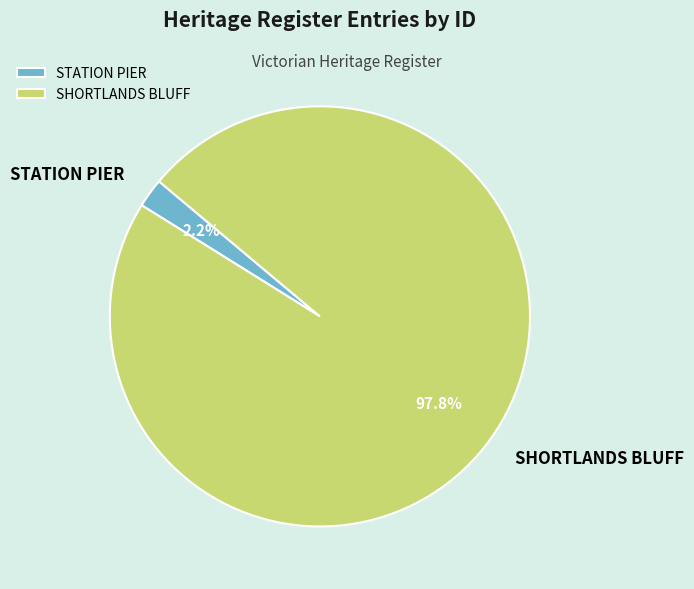

How many slices are in this pie chart?

2